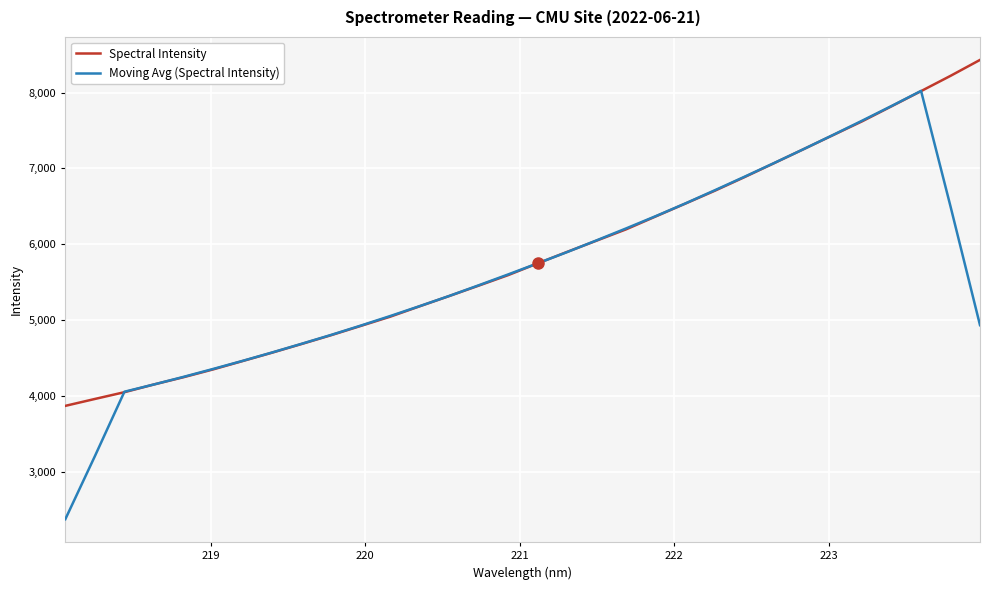

Rank the series by their maximum value, from lowest to highest.

Moving Avg (Spectral Intensity), Spectral Intensity